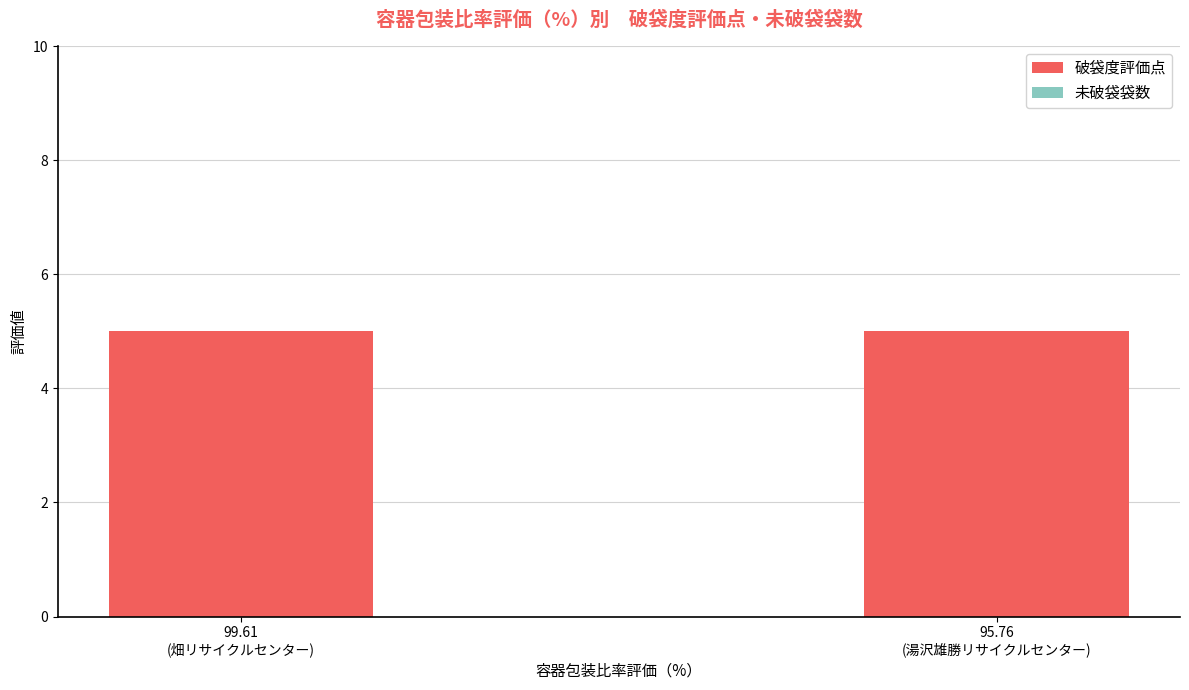

Which category has the lowest value across all series?

99.61
(畑リサイクルセンター)